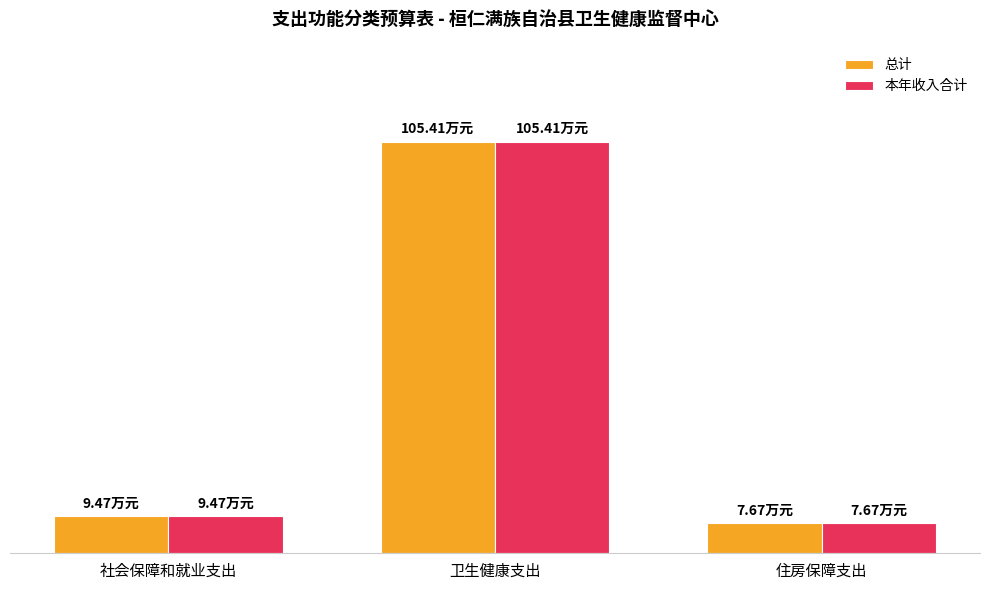

What position from the left is 卫生健康支出?

2